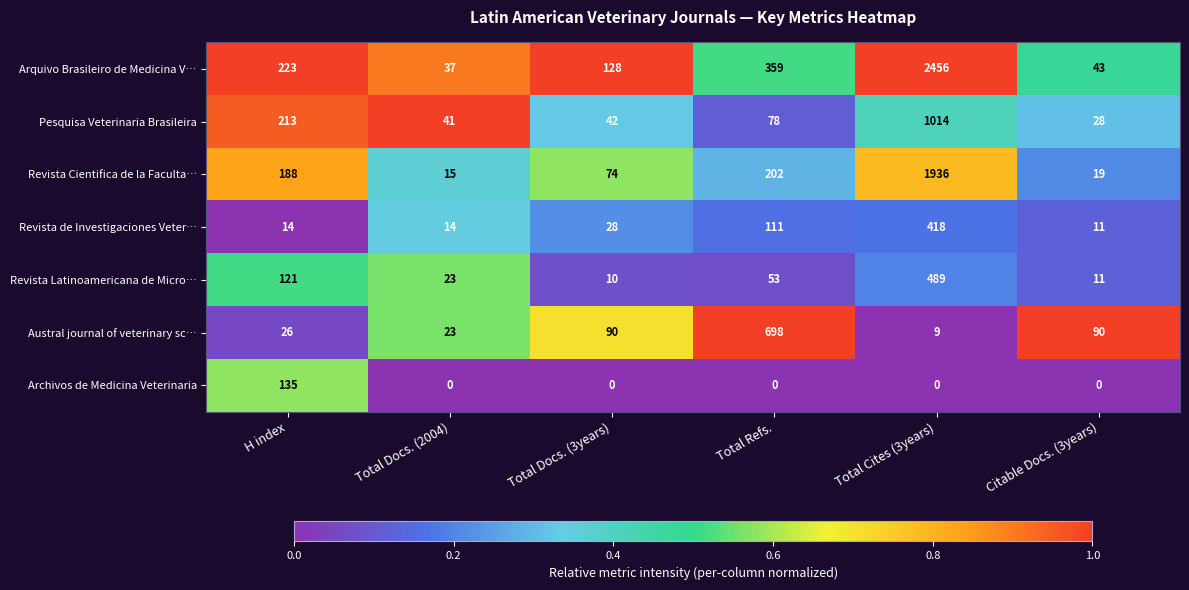

List the series in order of their peak value, highest first.

Arquivo Brasileiro de Medicina V…, Revista Cientifica de la Faculta…, Pesquisa Veterinaria Brasileira, Austral journal of veterinary sc…, Revista Latinoamericana de Micro…, Revista de Investigaciones Veter…, Archivos de Medicina Veterinaria